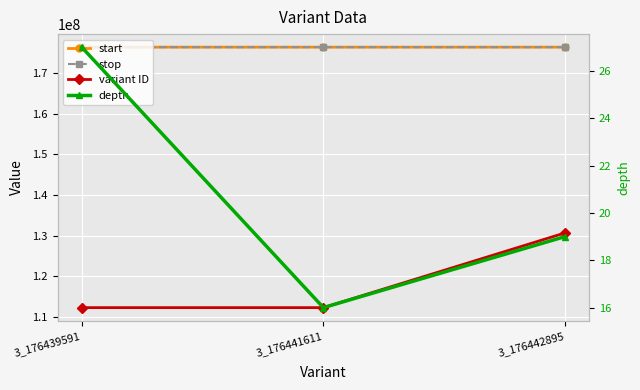

Which series has the largest total across all categories?

stop